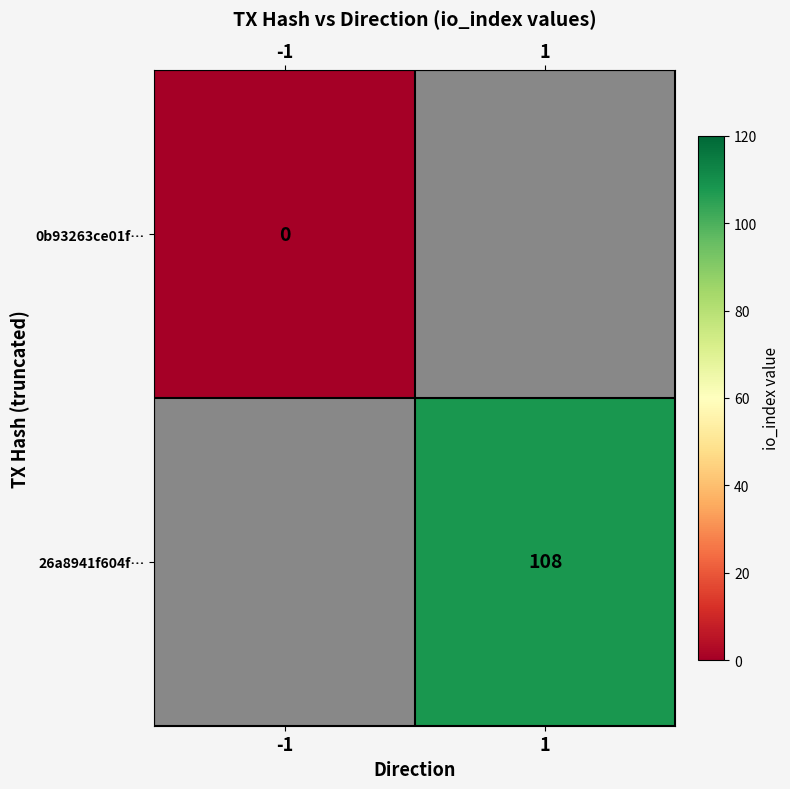

Is the value of 26a8941f604f… at 1 greater than the value of 0b93263ce01f… at -1?

Yes